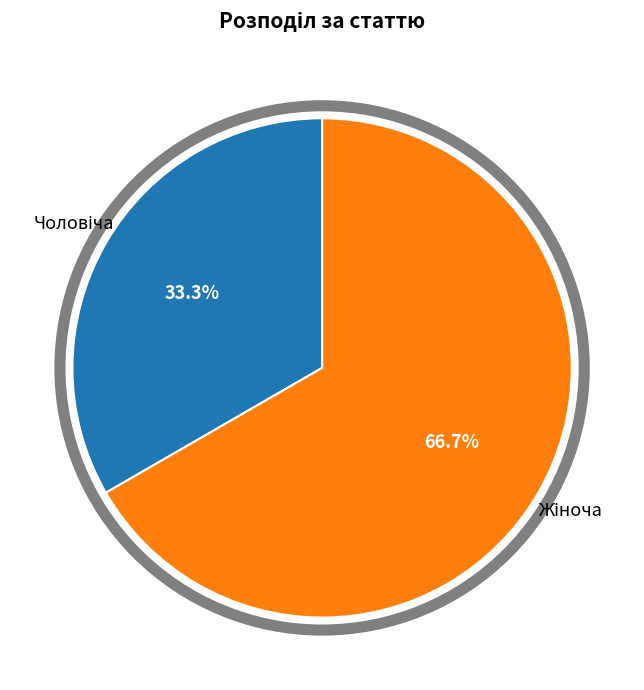

Is there any slice that represents more than half of the pie?

Yes